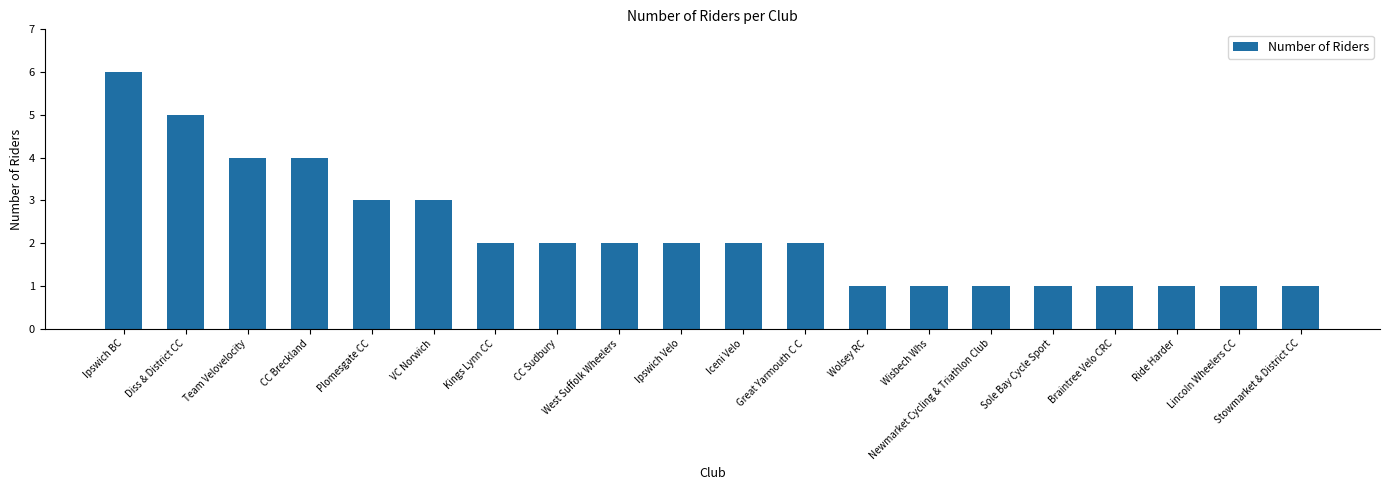

At which label does the data first exceed 2?

Ipswich BC